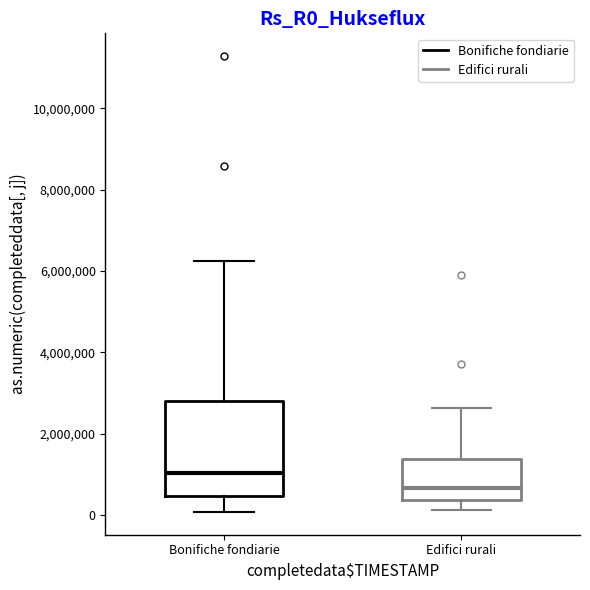

Reading left to right, transcribe this box plot: for each box, give where its median line is, the range the box spans, and where its two whiskers end, as read against the y-axis. The values are not printed on the chart, so give them approximately, as read against the axis.

Bonifiche fondiarie: median 1000000, box 400000 to 2800000, whiskers 0 to 6200000
Edifici rurali: median 600000, box 400000 to 1400000, whiskers 200000 to 2600000